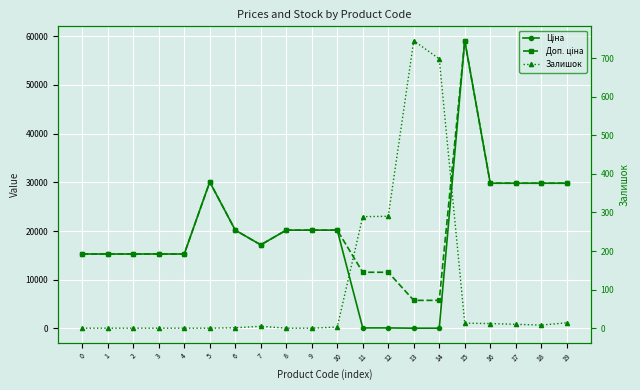

Rank the series by their maximum value, from highest to lowest.

Ціна, Доп. ціна, Залишок